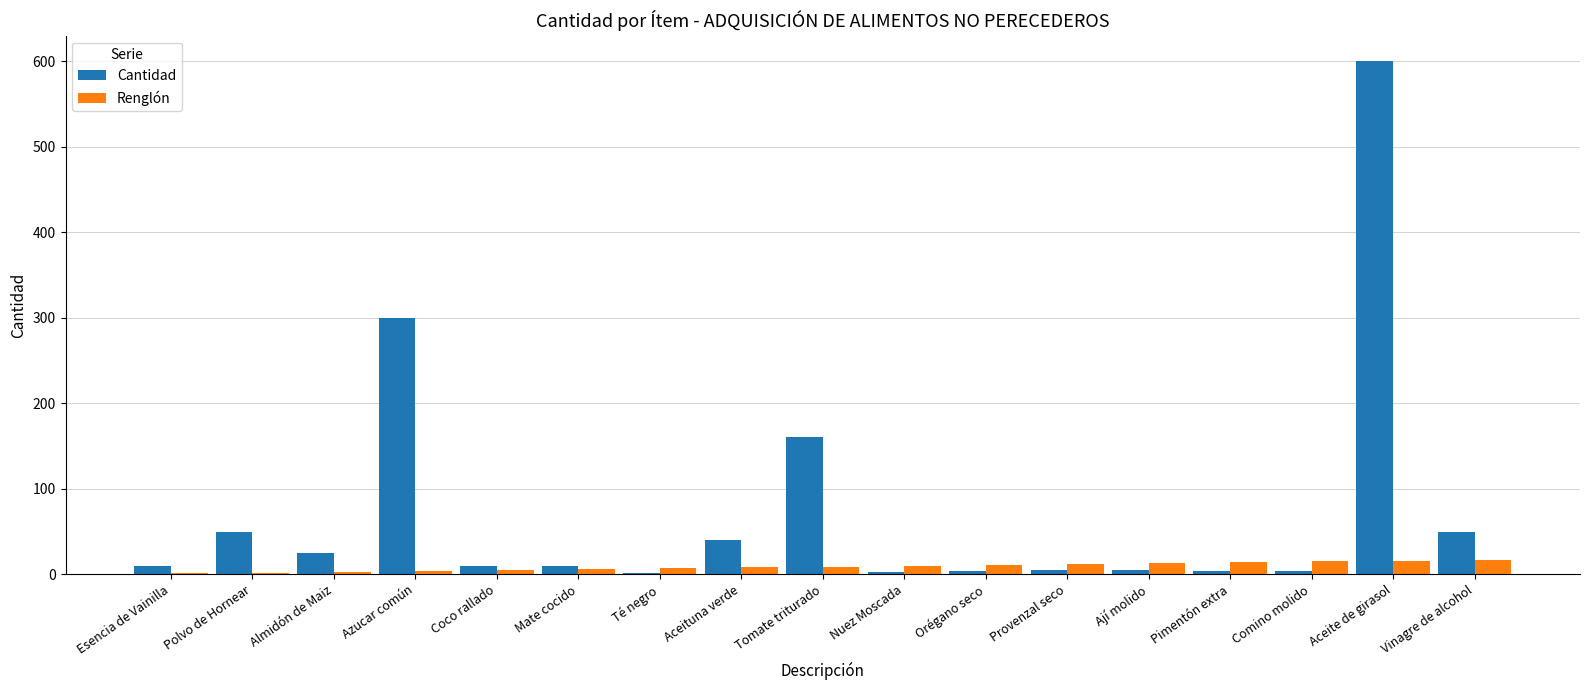

How many groups of bars are there?

17